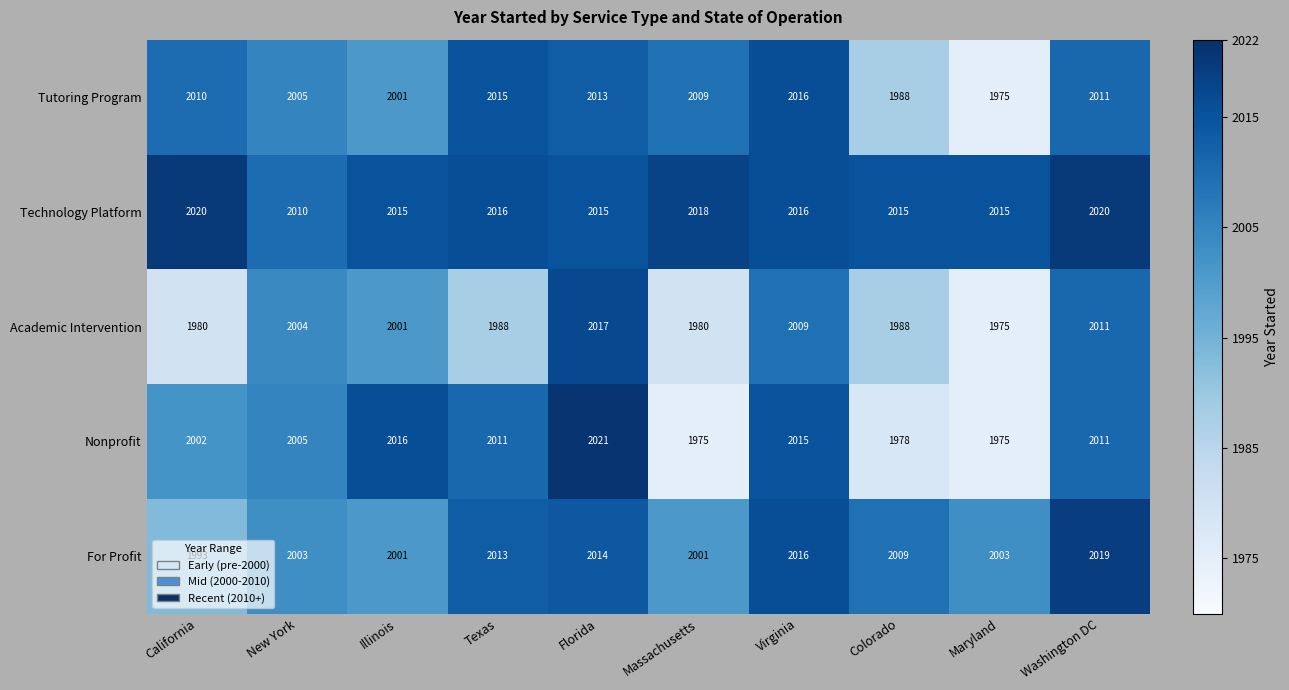

List the series in order of their peak value, highest first.

Nonprofit, Technology Platform, For Profit, Academic Intervention, Tutoring Program